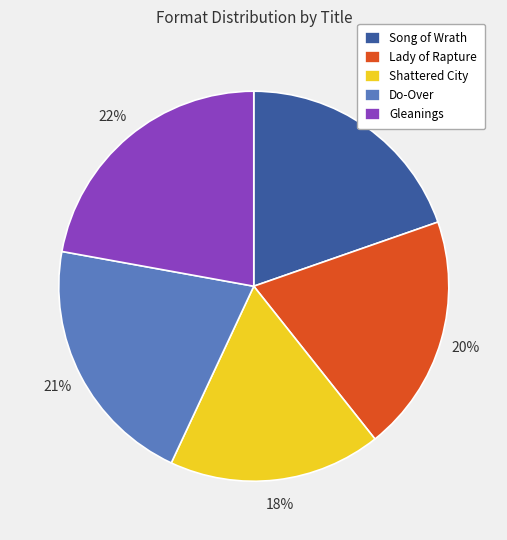

Do Do-Over and Shattered City together represent more than half of the pie?

No